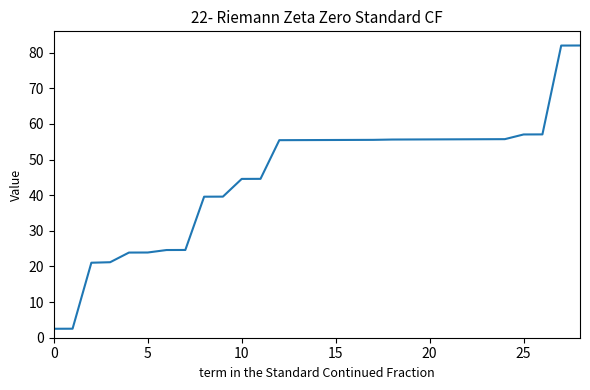

What is the greatest value displayed?

82.0